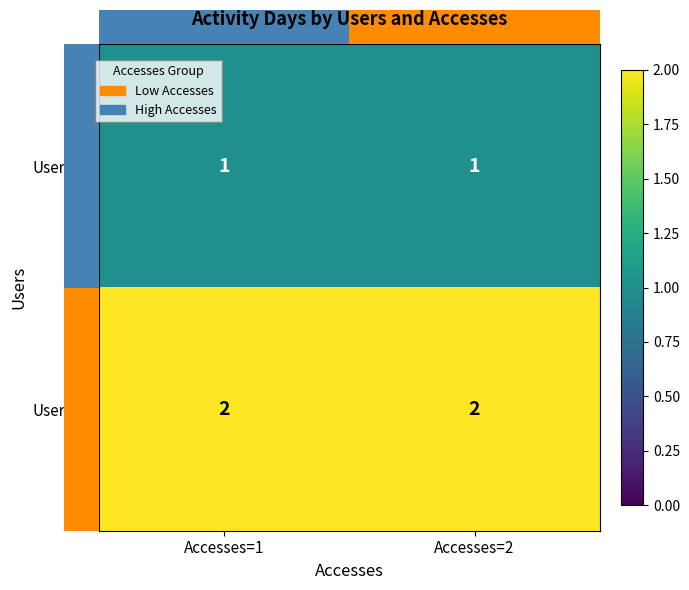

List the series in order of their peak value, lowest first.

Users=1, Users=2